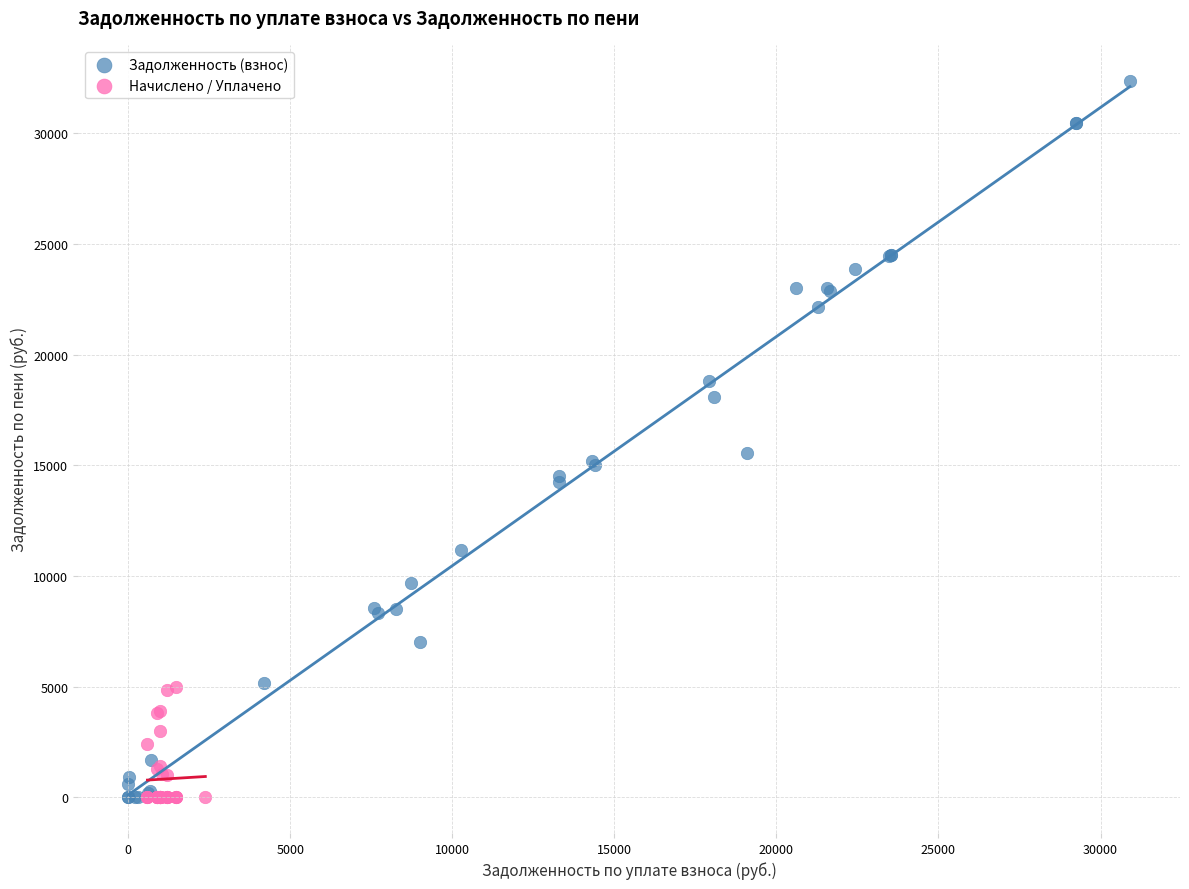

Which series has the largest Y range (max minus min)?

Задолженность (взнос)